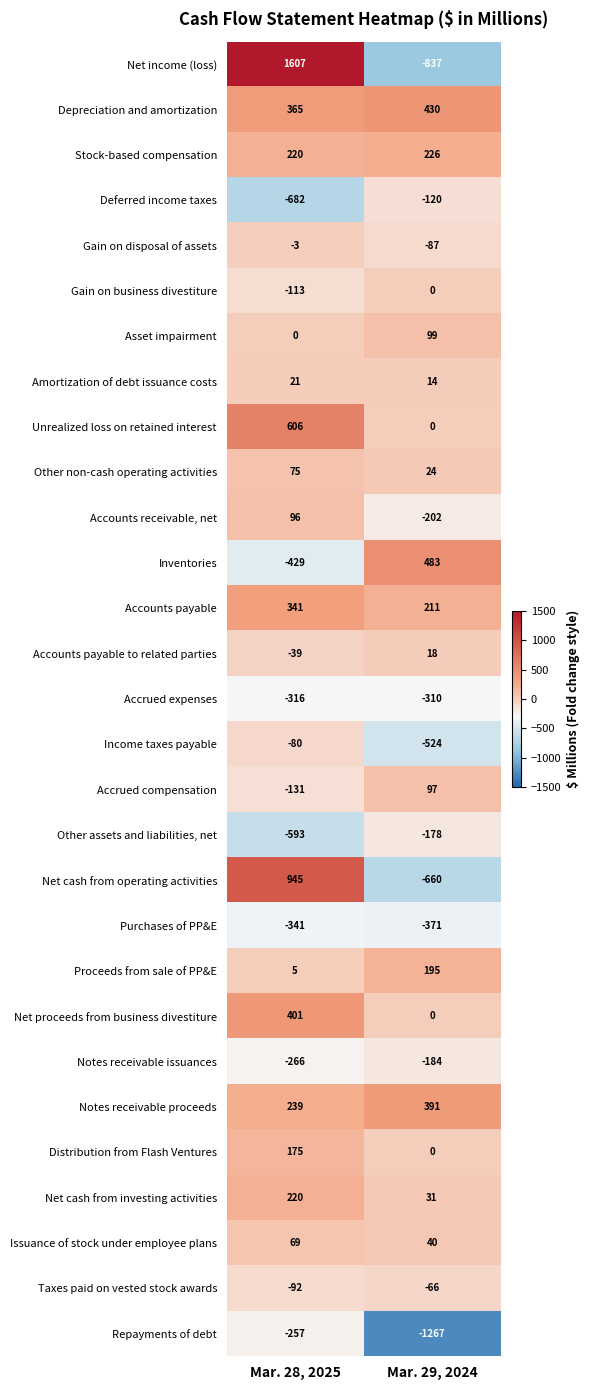

At which category does the chart reach its peak across all series?

Mar. 28, 2025